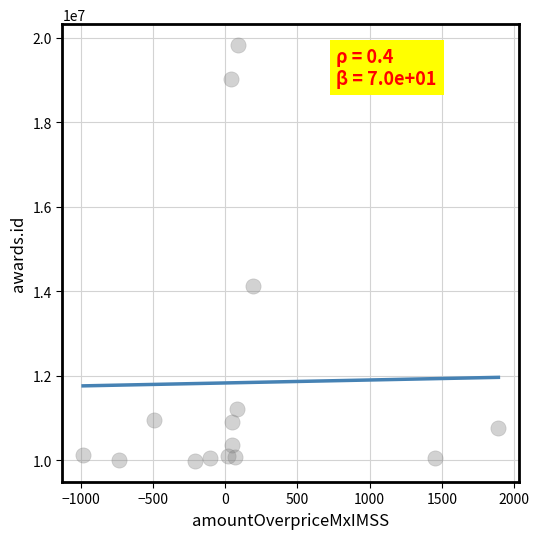

What Y value in the scatter plot is closest to 14902924?

14121095